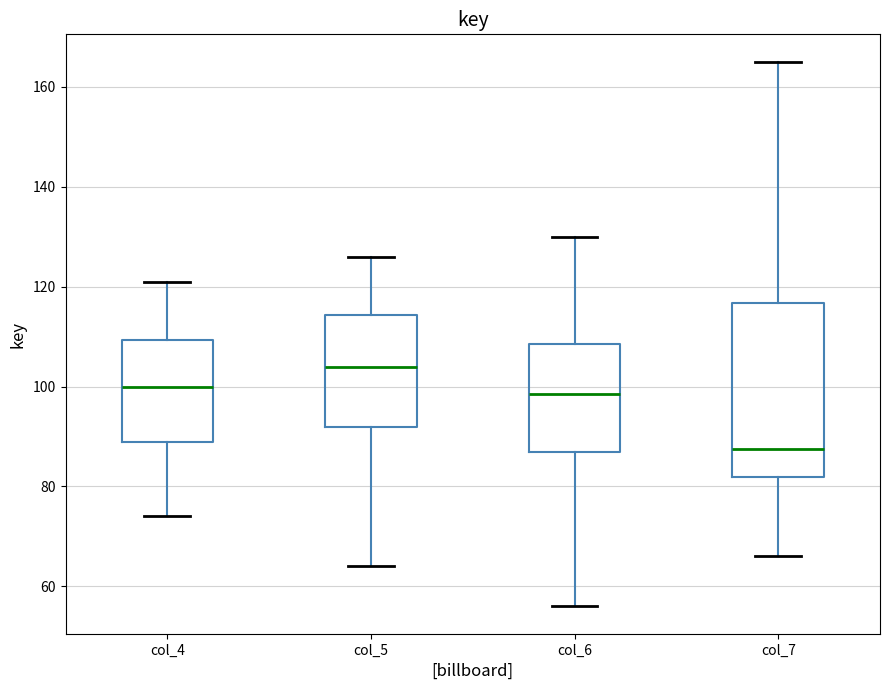

Where does the lower whisker of the box for col_7 end on the y-axis? The values are not printed on the chart, so give them approximately, as read against the axis.

66